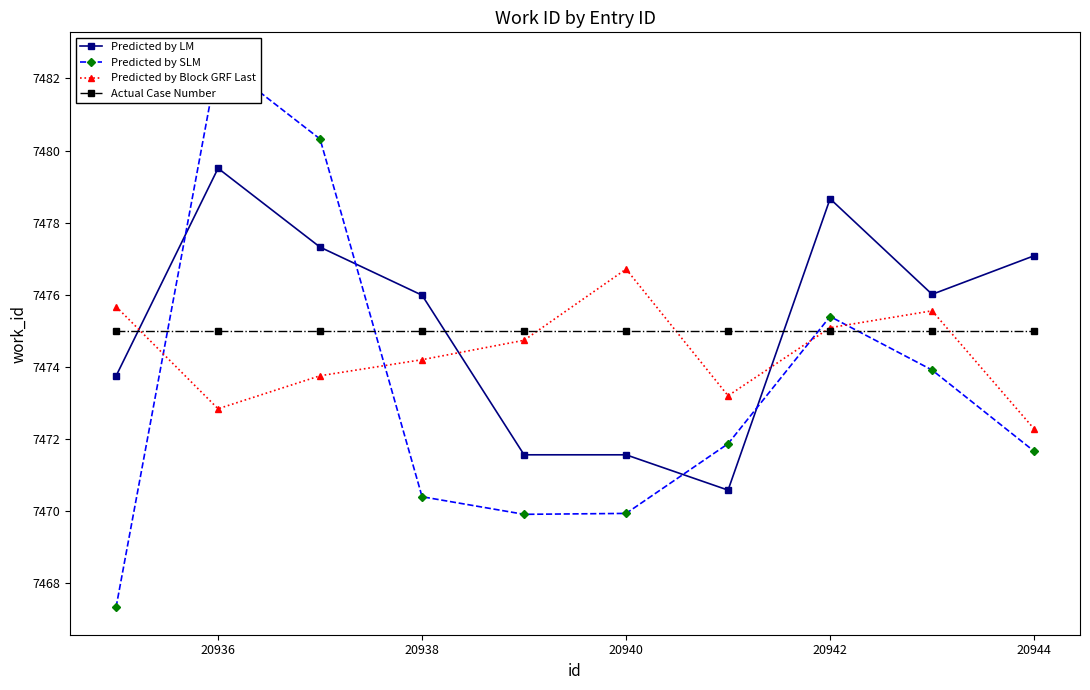

After their last crossing, which series has the higher values: Predicted by LM or Actual Case Number?

Predicted by LM